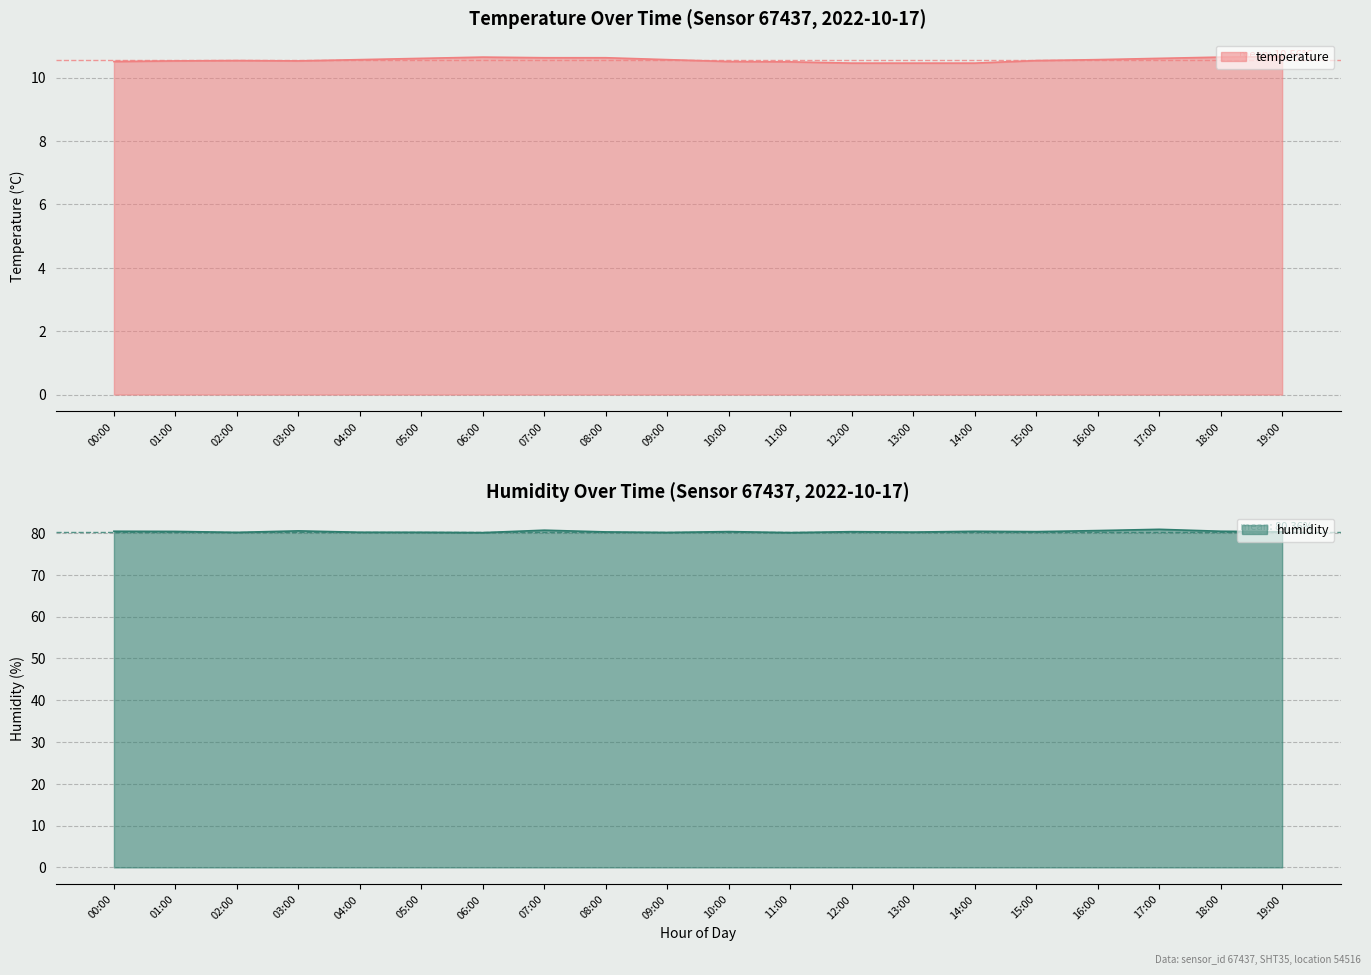

What is the value of the humidity point at the 14th from the left?

80.2